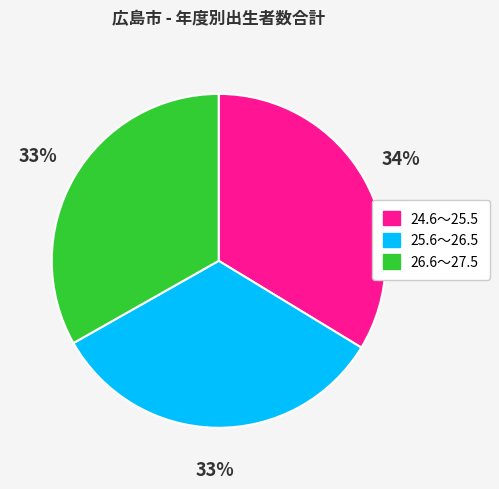

Is there any slice that represents more than half of the pie?

No